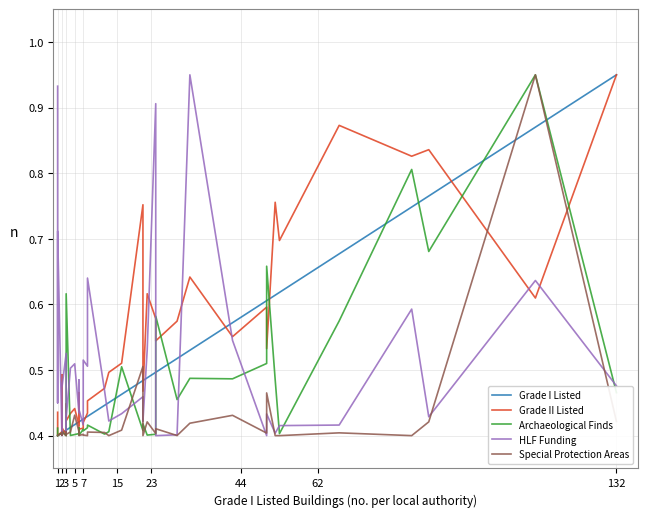

How many lines are shown in the chart?

5